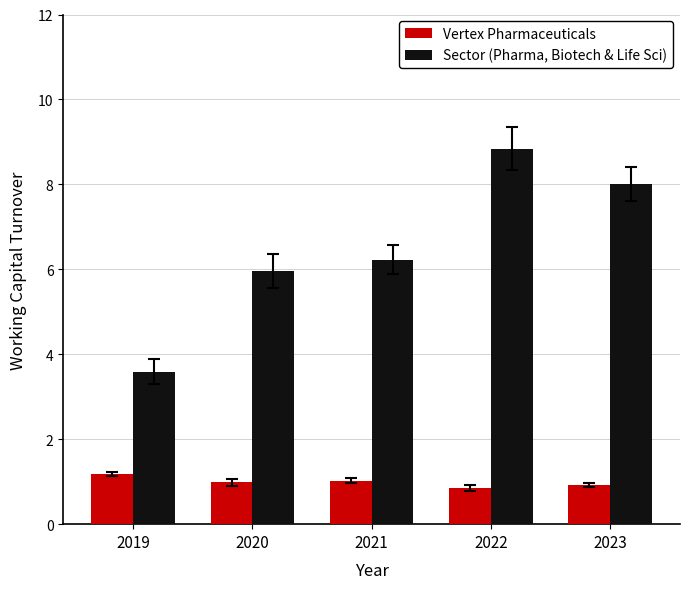

What is the average value of the Sector (Pharma, Biotech & Life Sci) series?

6.5